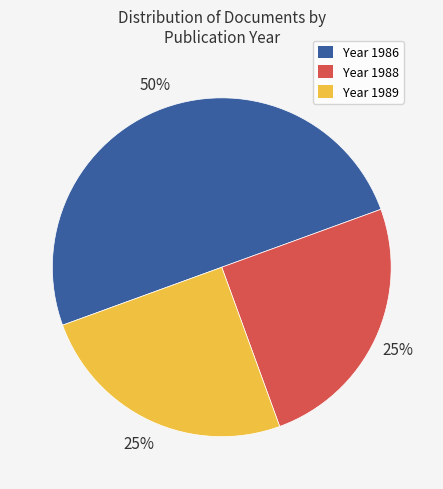

The Year 1986 slice represents 50% of the pie. True or false?

True